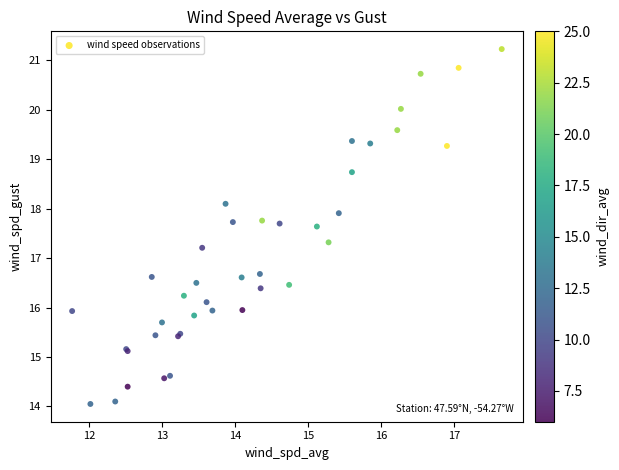

What Y value in the scatter plot is closest to 17?

17.2